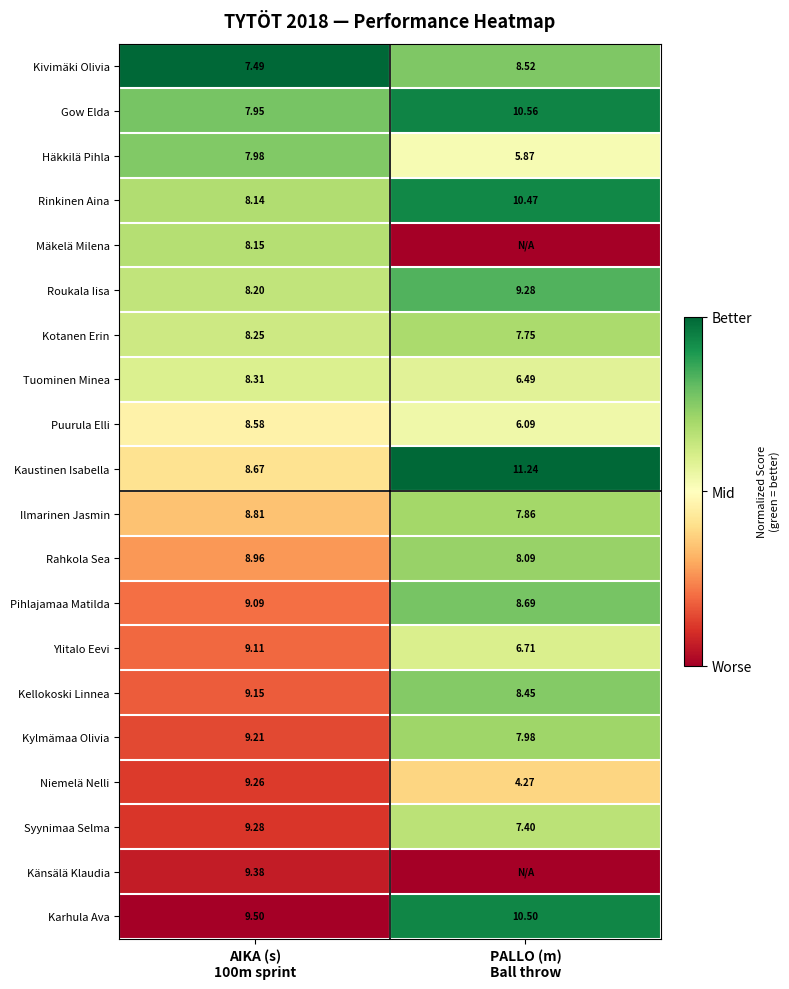

How many values in the Niemelä Nelli series exceed 9?

1